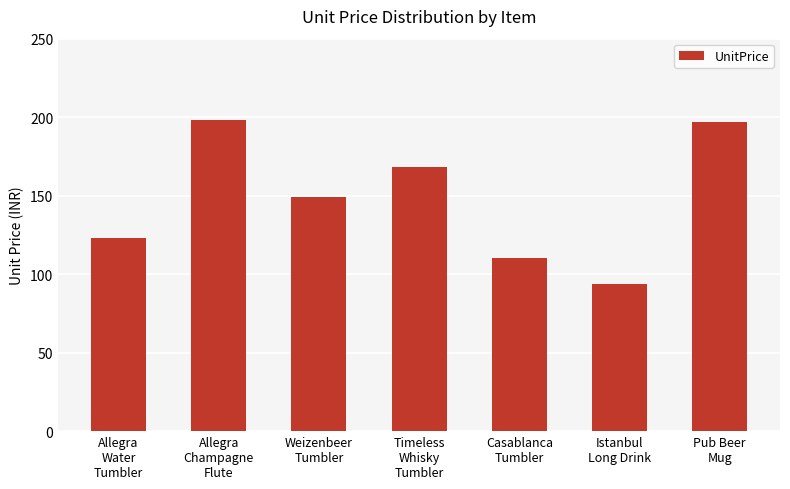

What is the value of the 2nd bar from the left?

198